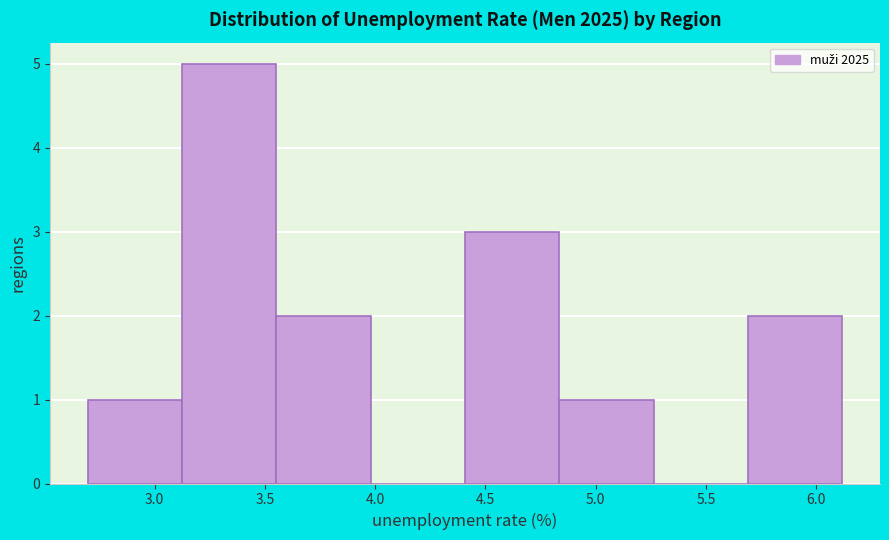

Reading left to right, transcribe this chart: for each bar, give the range it covers on the x-axis and its height. Neither the bar edges nor the heights are printed on the chart, so give them approximately, as read against the axes.

2.70 to 3.10: 1
3.10 to 3.55: 5
3.55 to 4.00: 2
4.00 to 4.40: 0
4.40 to 4.85: 3
4.85 to 5.25: 1
5.25 to 5.70: 0
5.70 to 6.10: 2